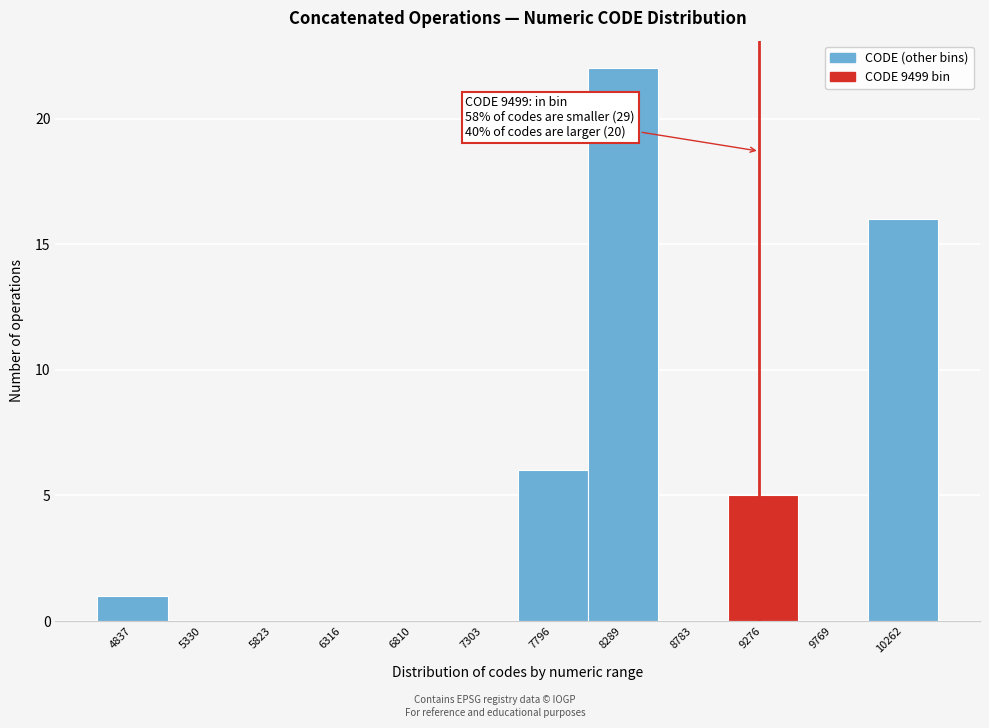

Reading right to left, extract all data points from this chart.

10262=16	9769=0	9276=5	8783=0	8289=22	7796=6	7303=0	6810=0	6316=0	5823=0	5330=0	4837=1